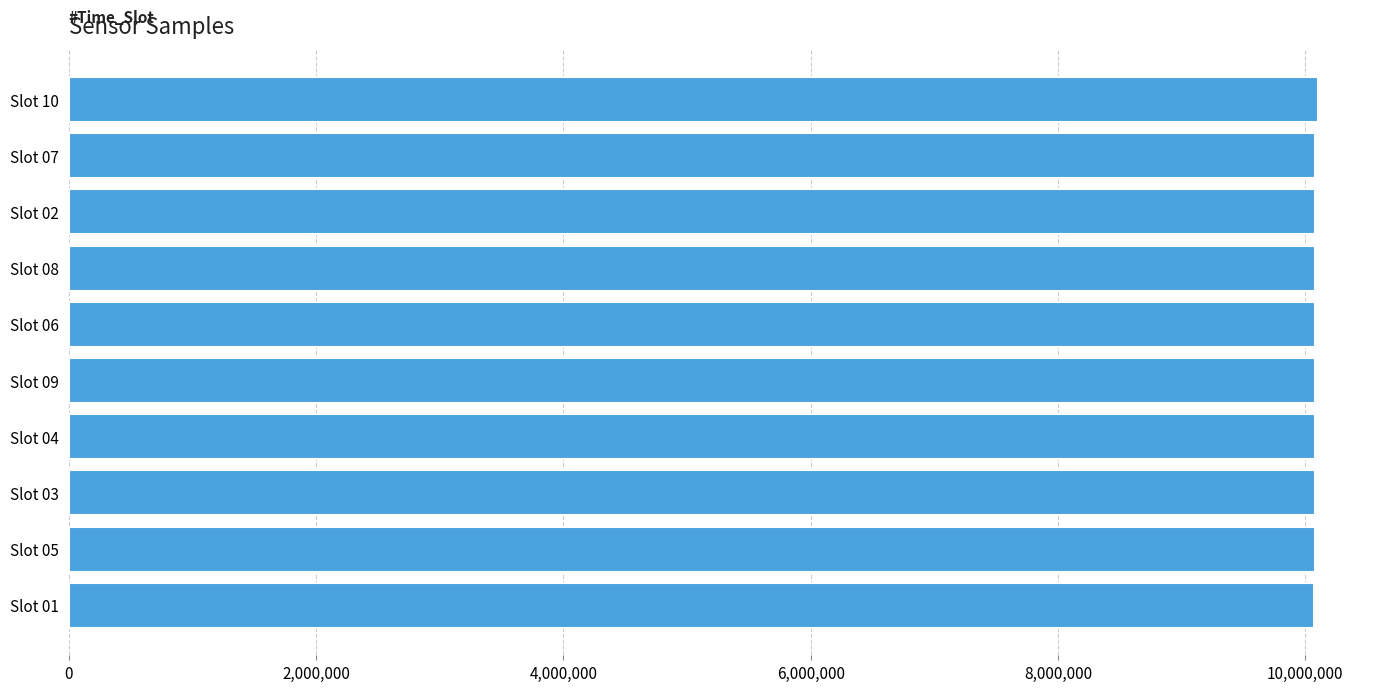

What is the value of the 8th bar from the top?

10076011